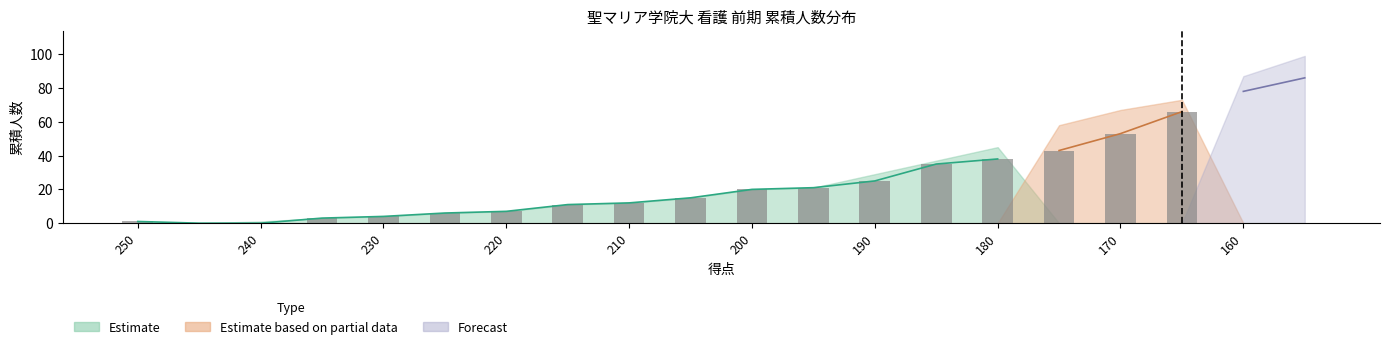

Between 200 and 160, which is larger?

160